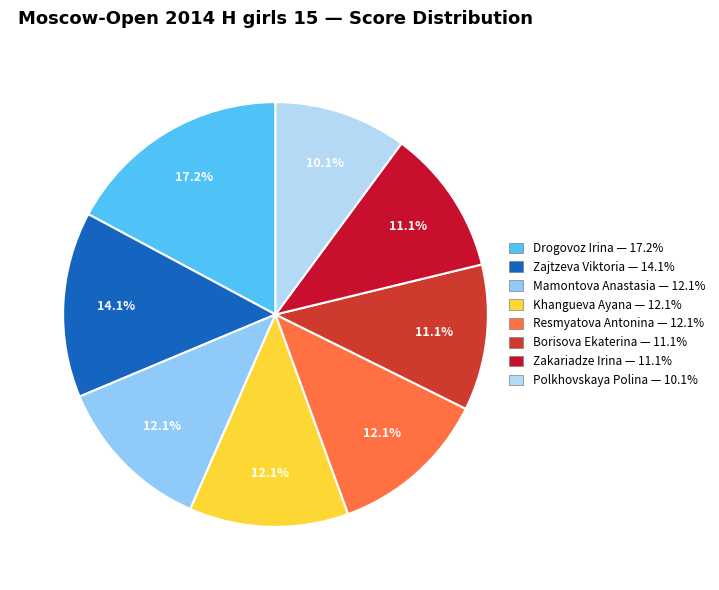

How many segments does this pie chart have?

8